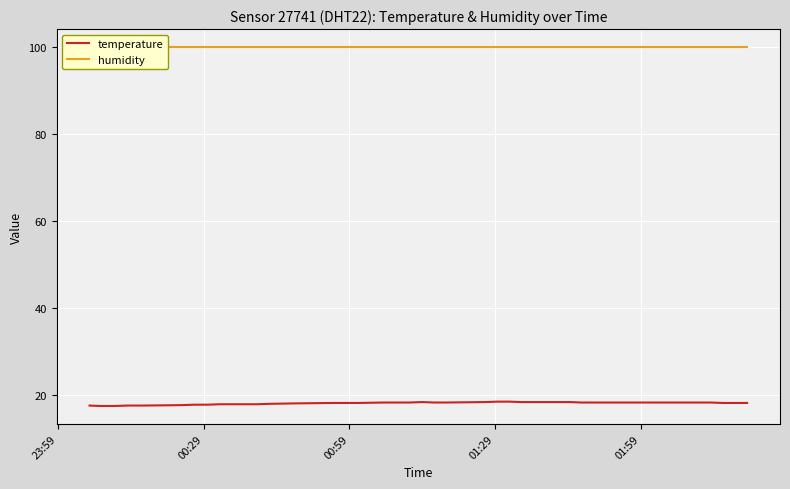

True or false: humidity has more than 2 interior local peaks.

False